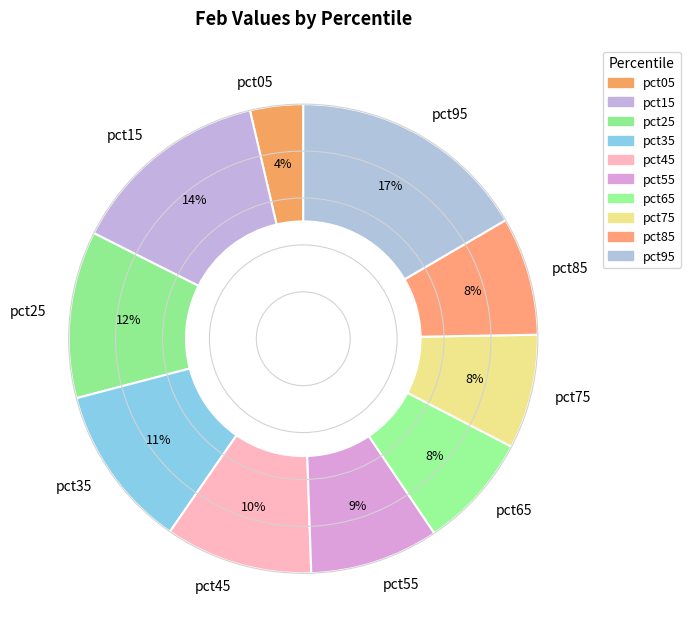

To the nearest percent, what percentage of the pie is pct95?

17%